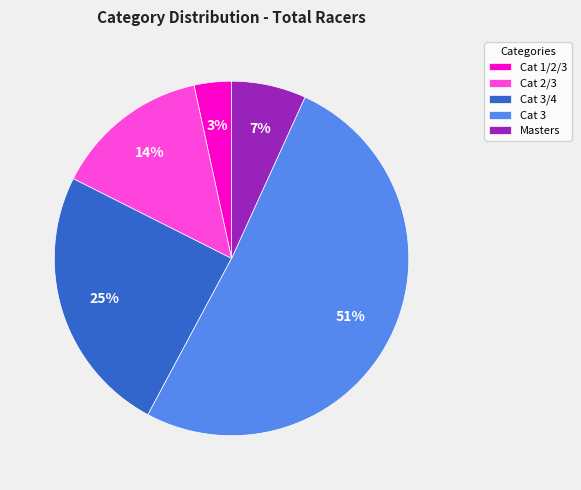

To the nearest percent, what is the difference between the Cat 3/4 and Masters slice percentages?

18%